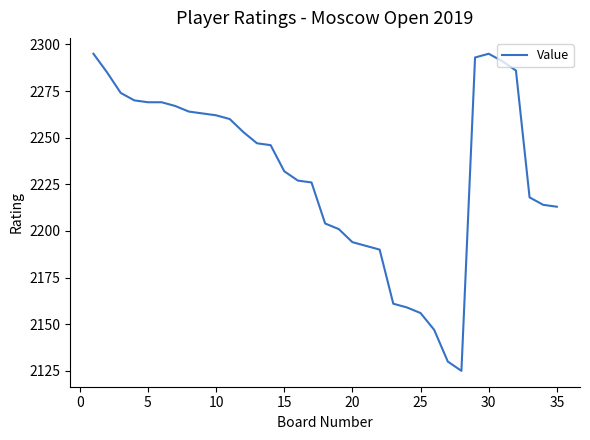

What is the smallest value displayed?

2125